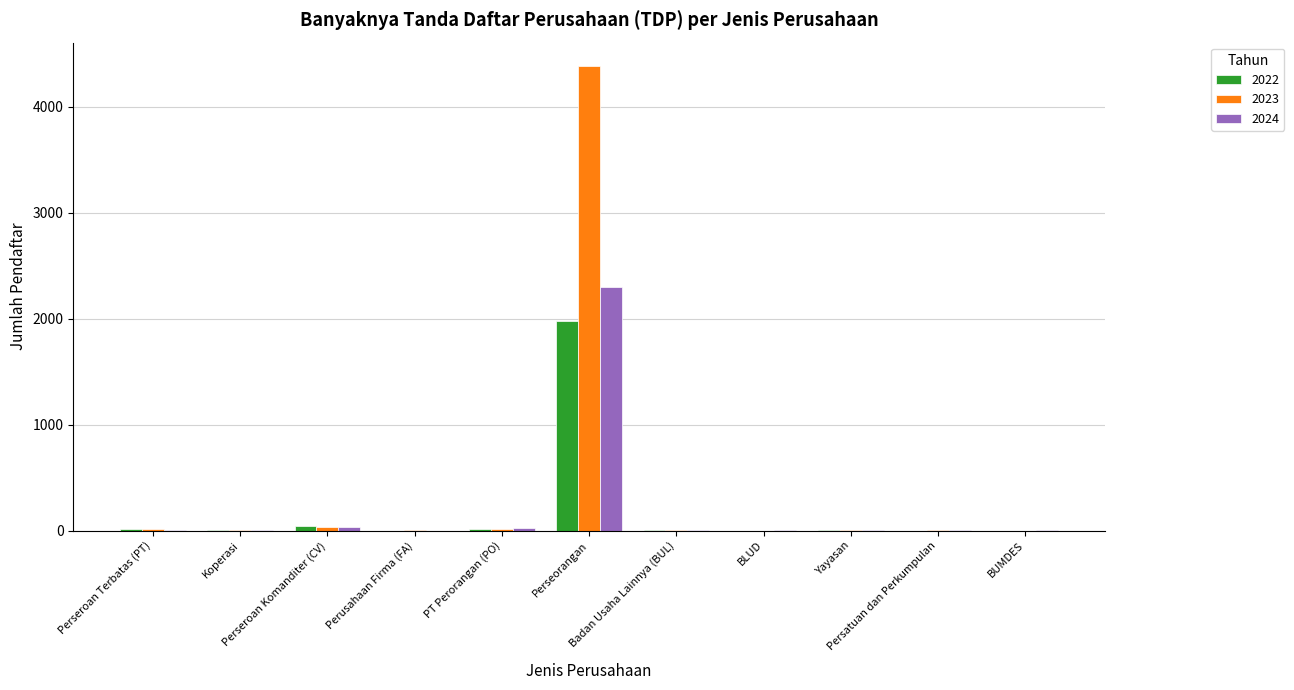

Which series has the largest total across all categories?

2023